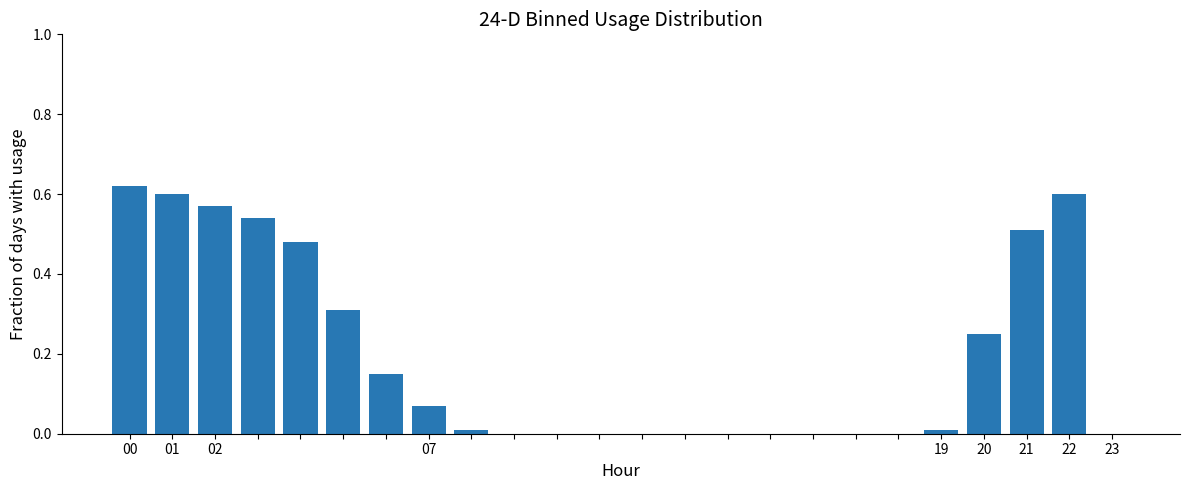

What is the sum of all values?

4.7